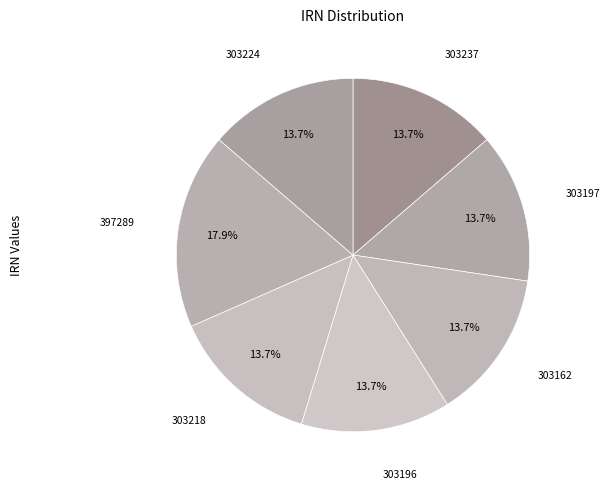

Rank the categories by value from highest to lowest.

397289, 303237, 303224, 303218, 303197, 303196, 303162